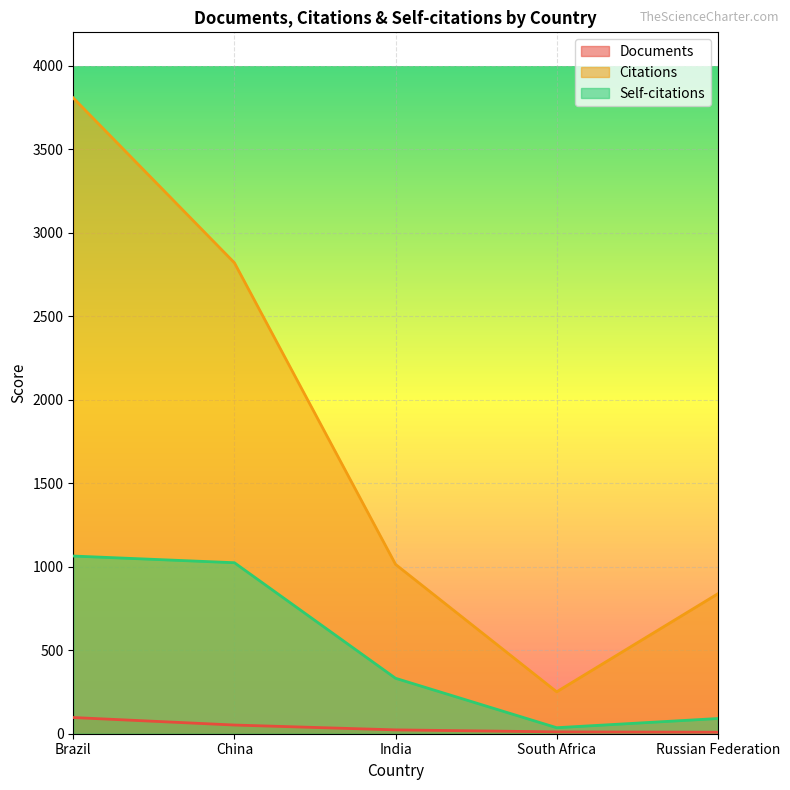

Rank the series at Brazil from highest to lowest value.

Citations, Self-citations, Documents